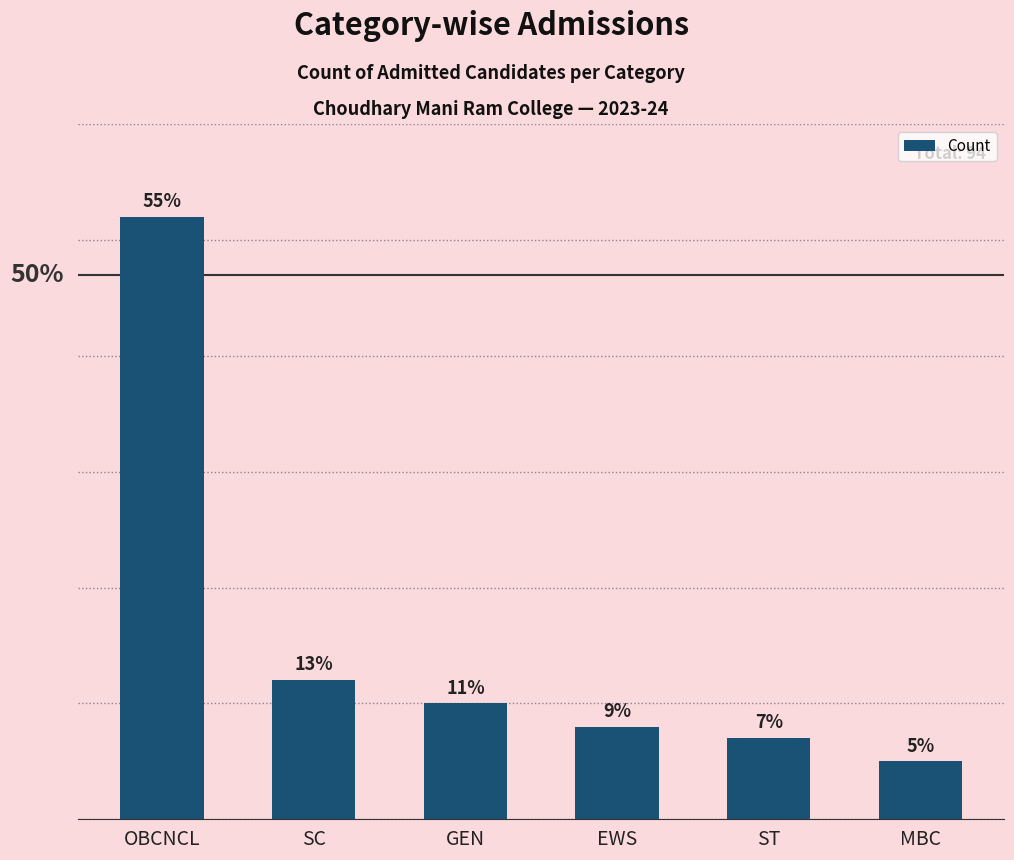

At which category does the chart reach its peak across all series?

OBCNCL